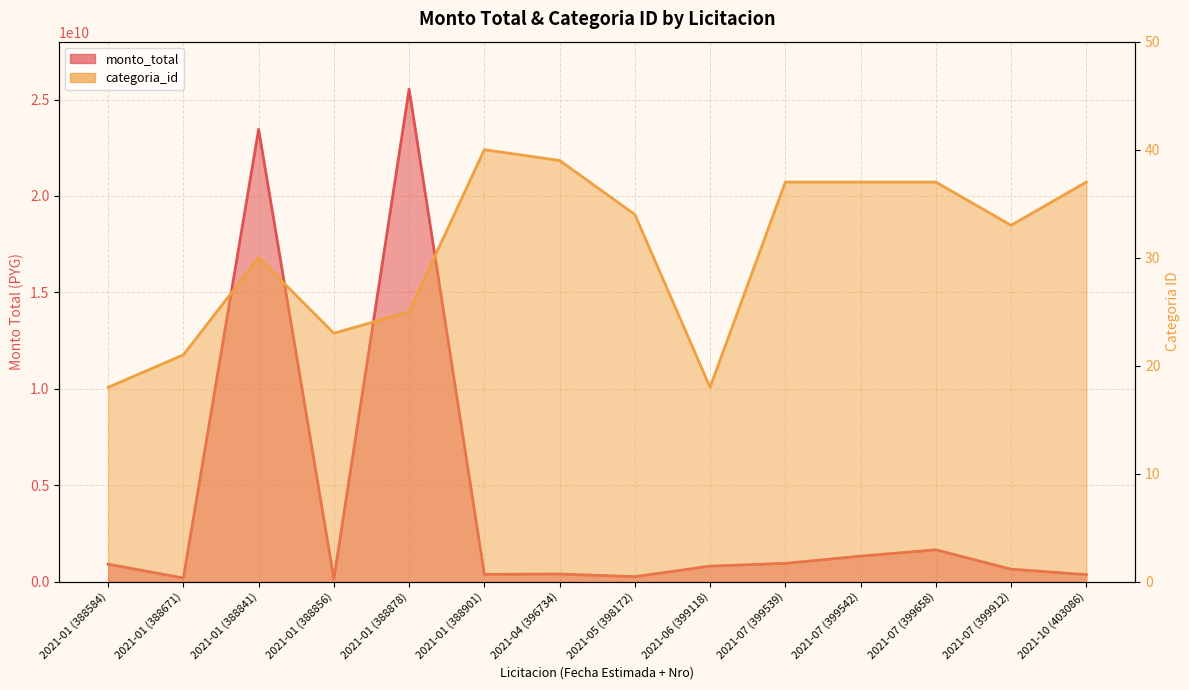

What is the spread (max minus min) of values at 2021-01 (388671)?

191999963